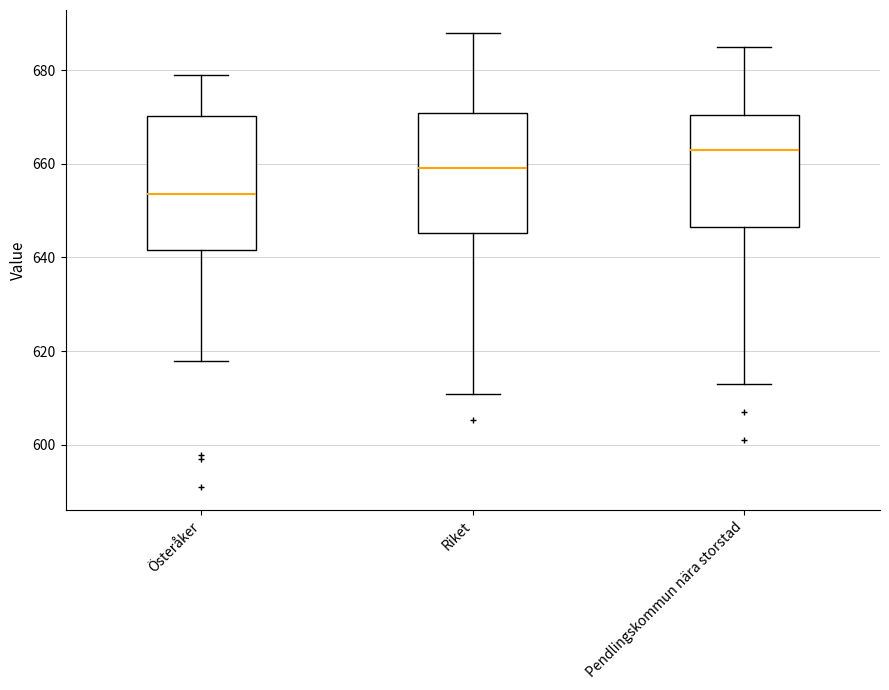

Which box has the lowest median line?

Österåker